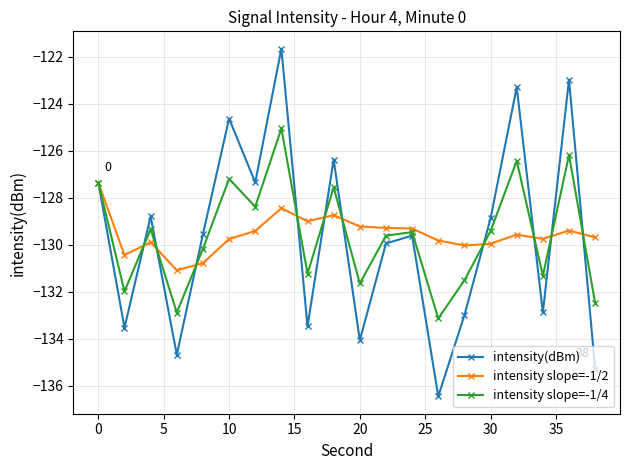

Which series has the widest spread of values?

intensity(dBm)